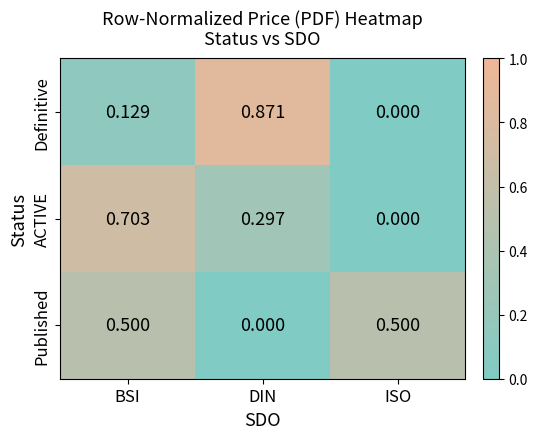

Which category has the highest value across all series?

DIN